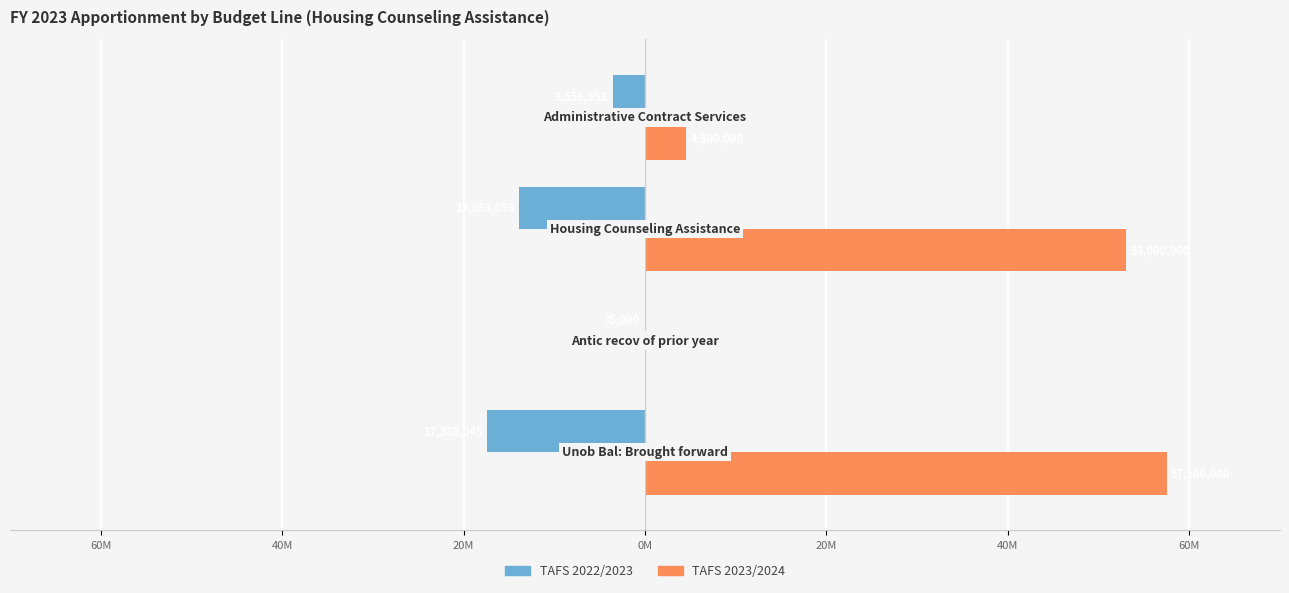

Reading left to right, list all the values displayed in this chart.

TAFS 2022/2023: -17388045	-35000	-13863093	-3559952
TAFS 2023/2024: 57500000	0	53000000	4500000